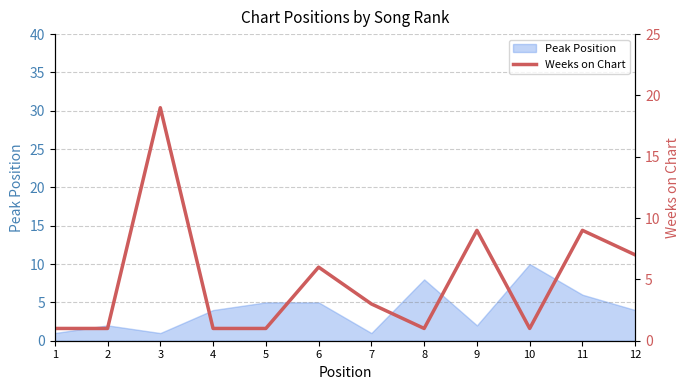

The value of Peak Position at 10 is 5. True or false?

False